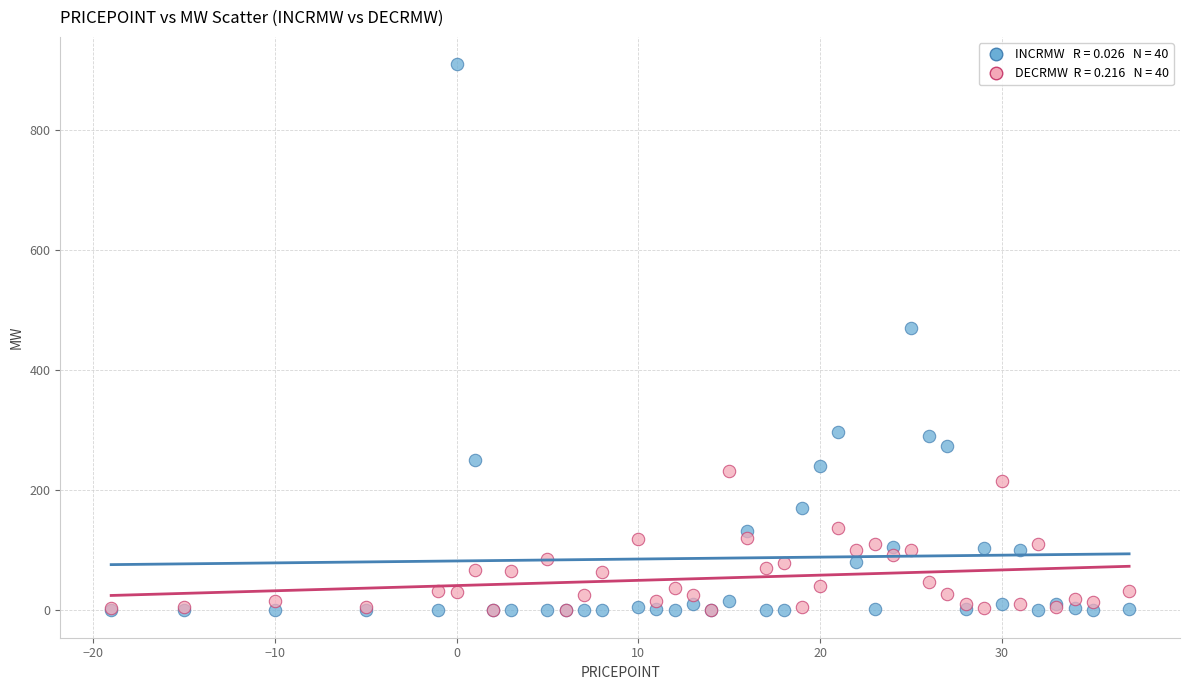

Across all series, what Y value is closest to 454?

470.2